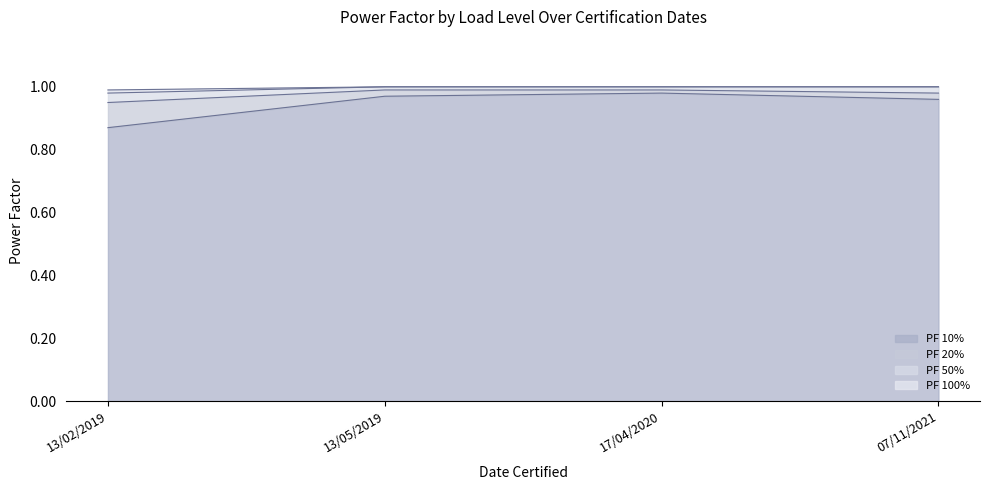

How many interior local peaks does the PF 10% series have?

1